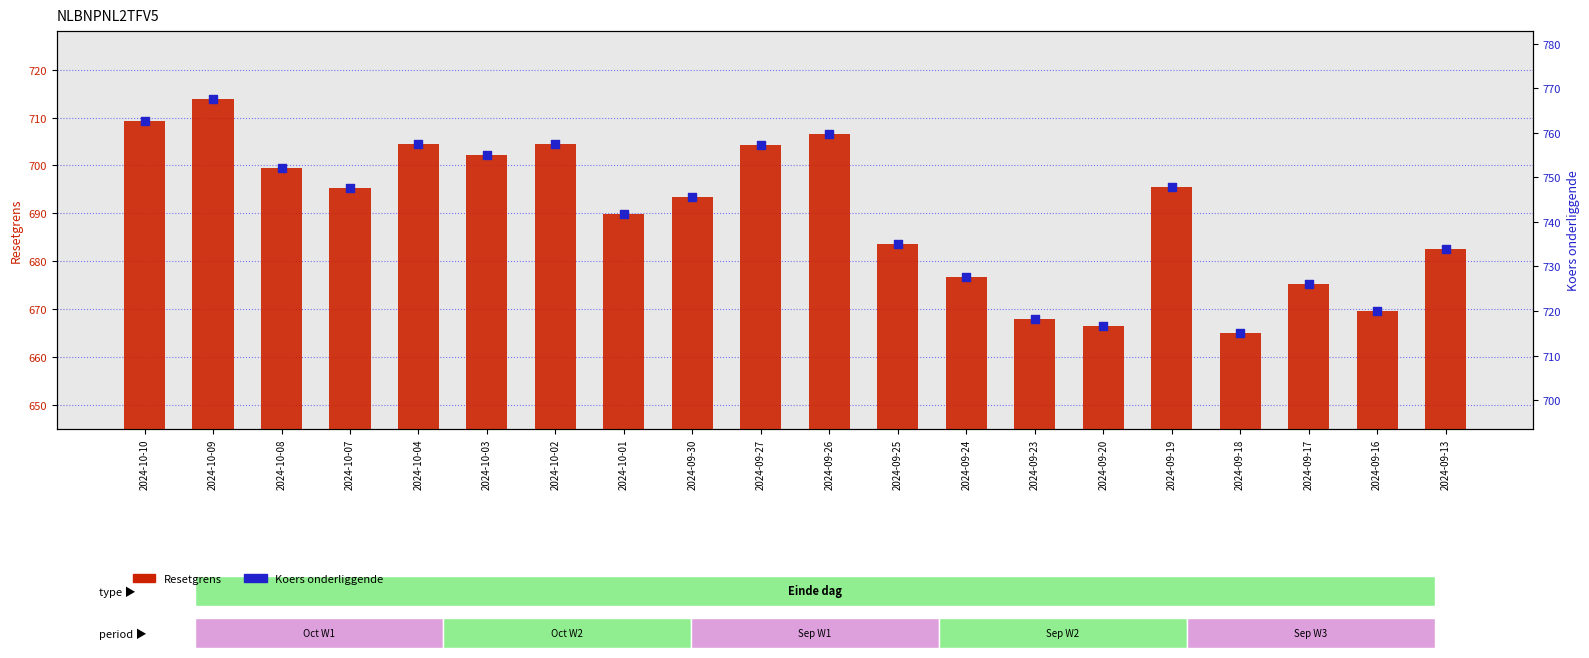

At which category is the sum across all series the highest?

2024-10-09